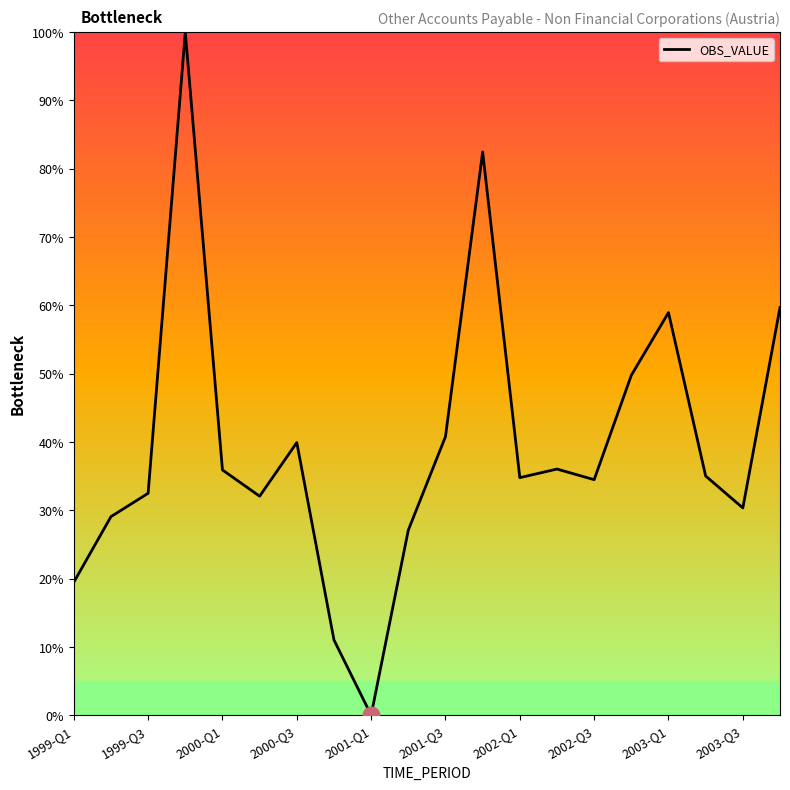

What is the maximum value shown in the chart?

100.0